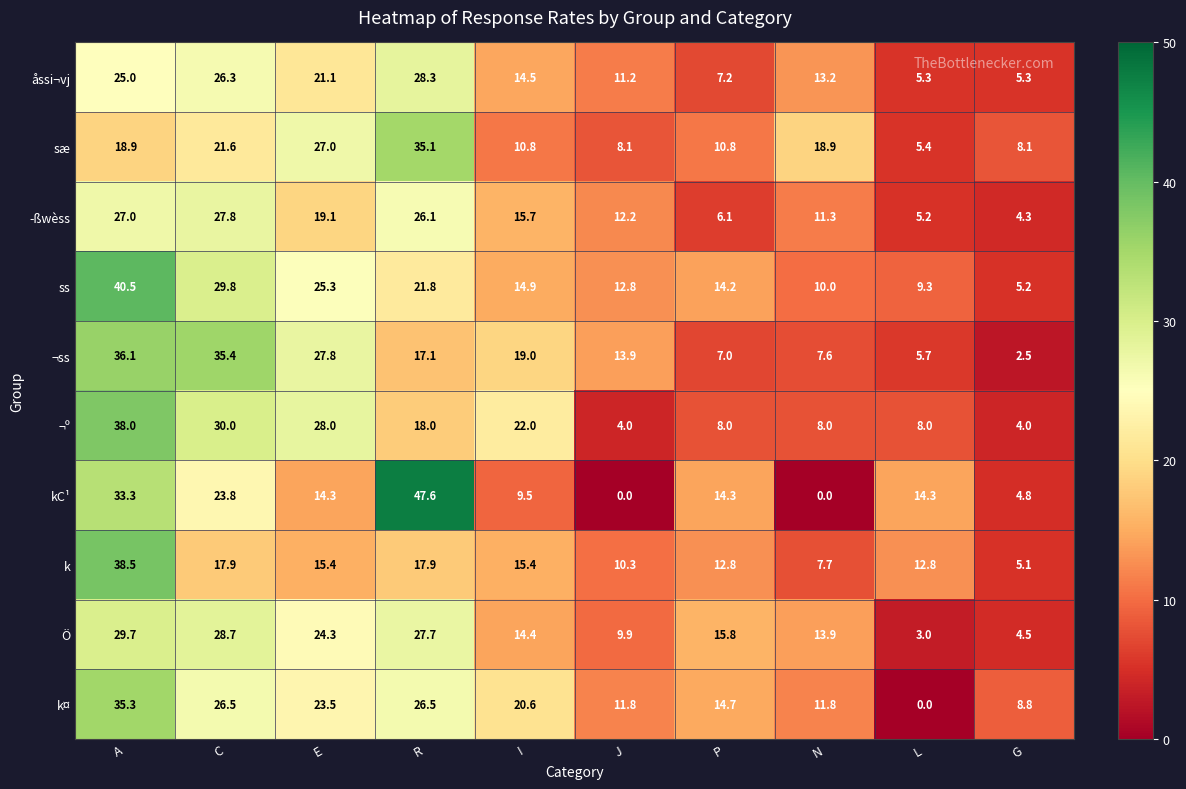

Count the number of data series in this chart.

10